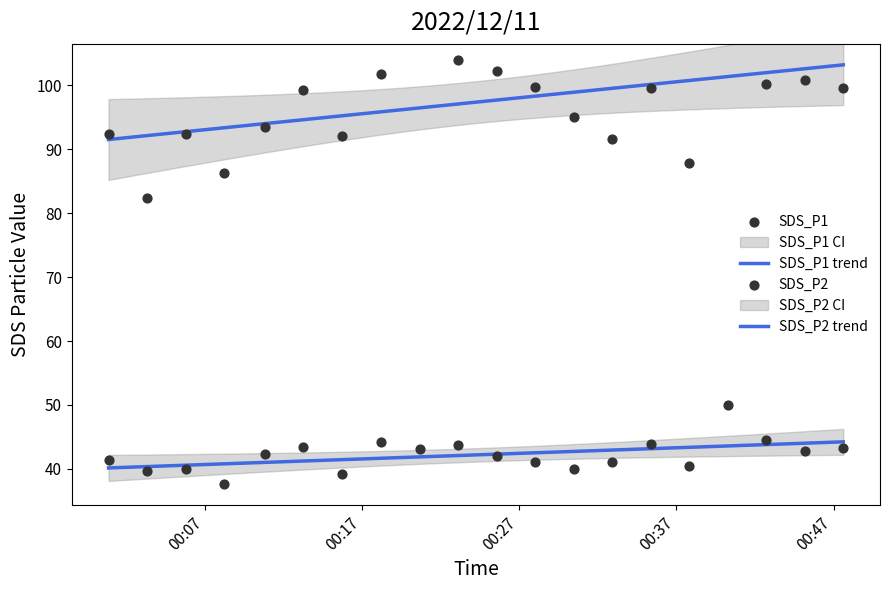

Which series has the largest Y range (max minus min)?

SDS_P1